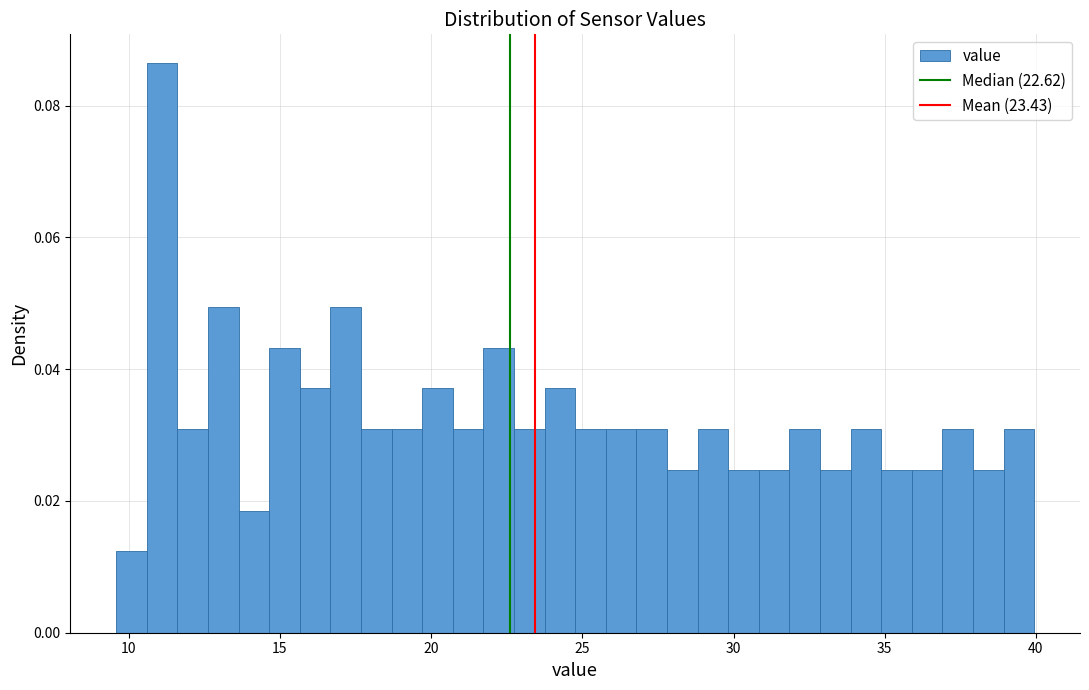

Around what value on the x-axis is the tallest bar? Give the approximate position of its centre, as read against the axis.

11.0